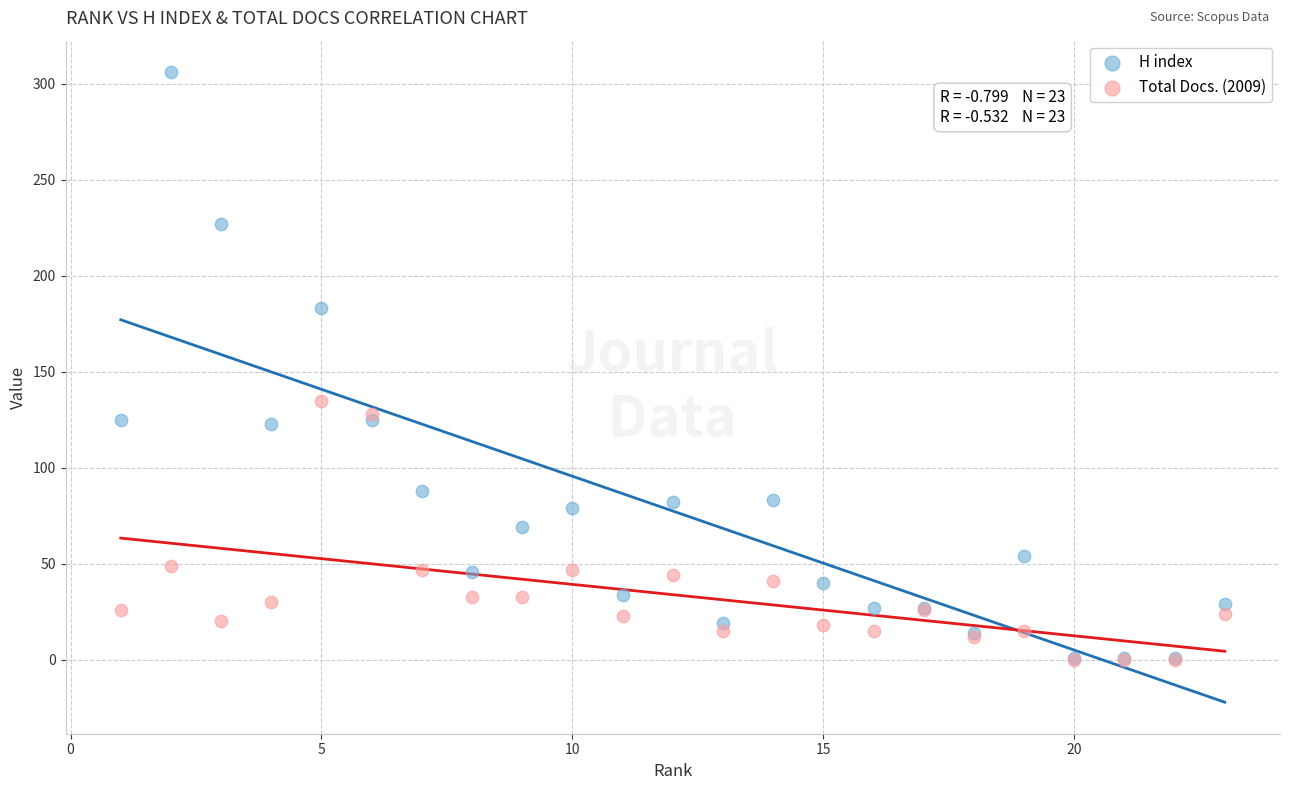

Which series has the largest Y range (max minus min)?

H index